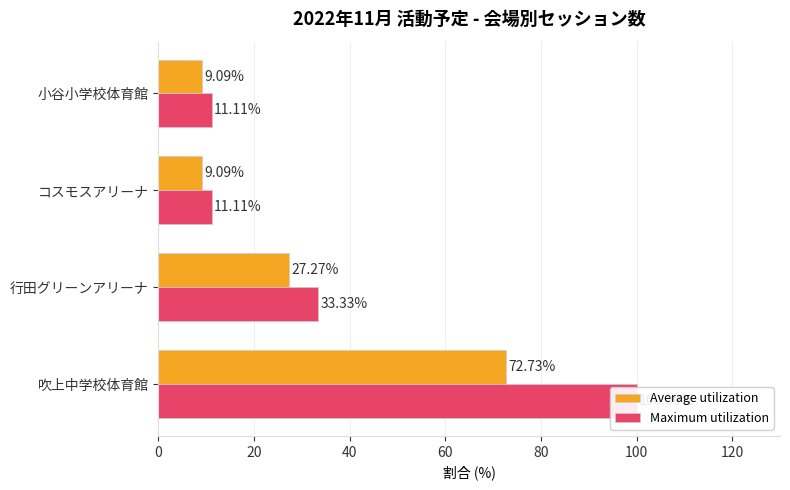

How many bars are there in total?

8